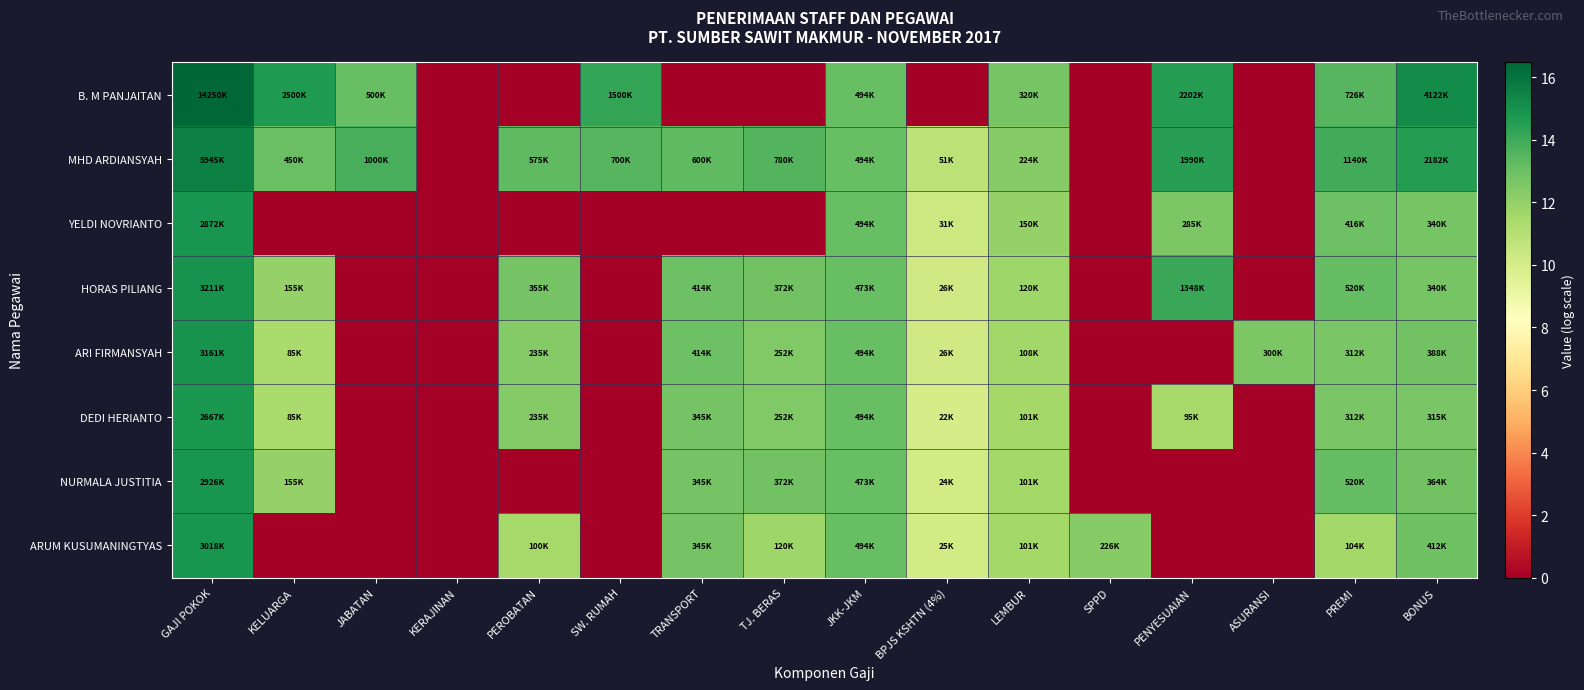

How many distinct data groups are displayed?

8